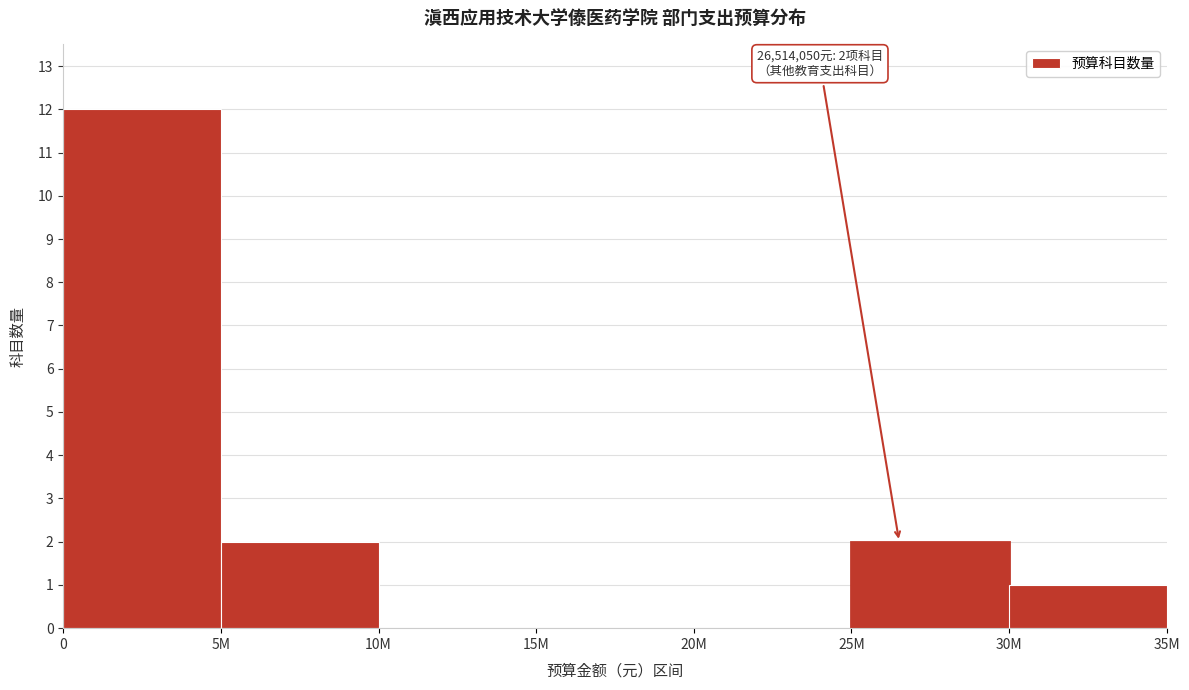

Reading left to right, what are all the values shown in this chart?

0=12	5M=2	10M=0	15M=0	20M=0	25M=2	30M=1